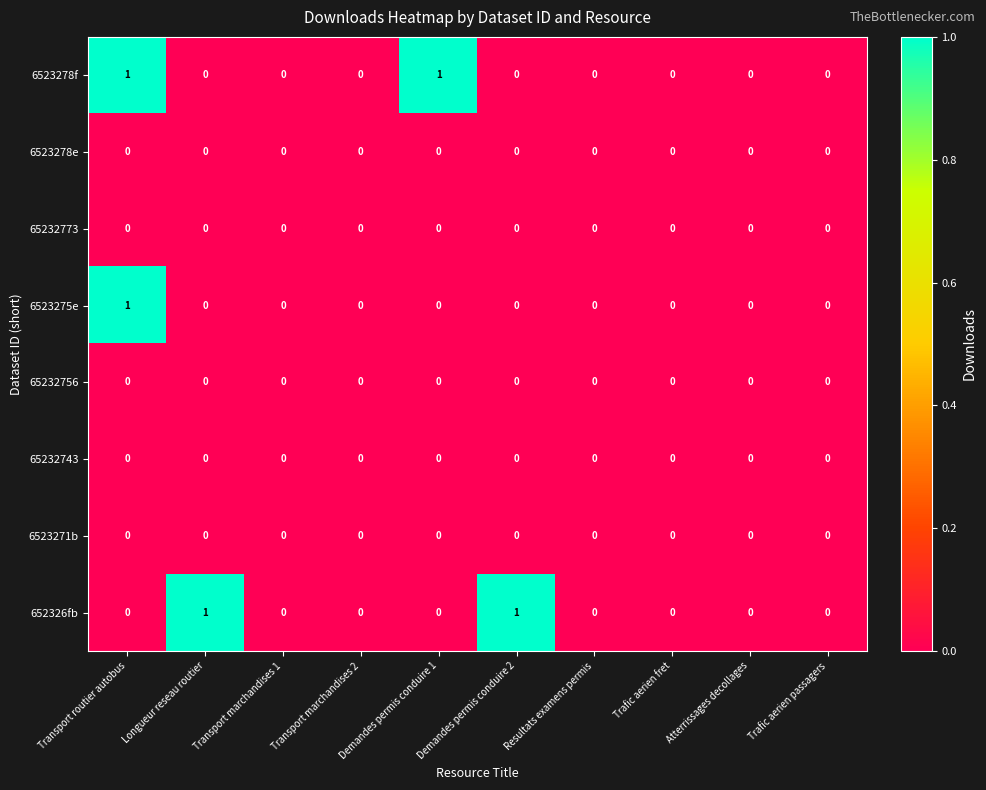

Between Longueur reseau routier and Transport marchandises 2, which series saw the biggest shift?

652326fb